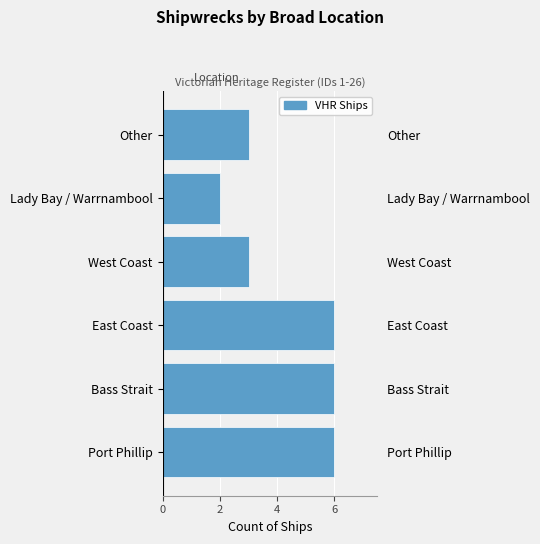

Read the value at Port Phillip.

6